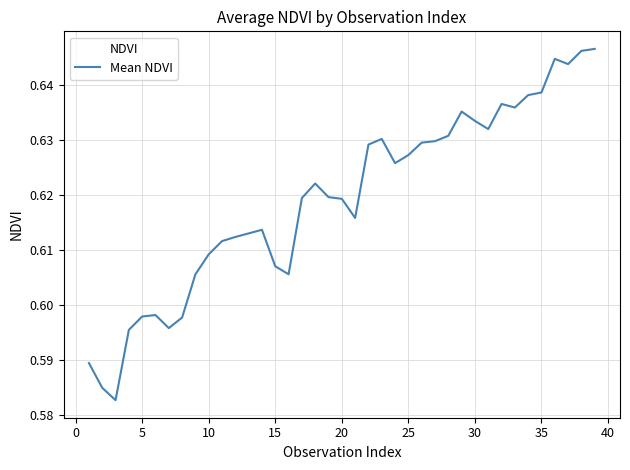

The chart shows a value of 0.3 at 5. True or false?

False